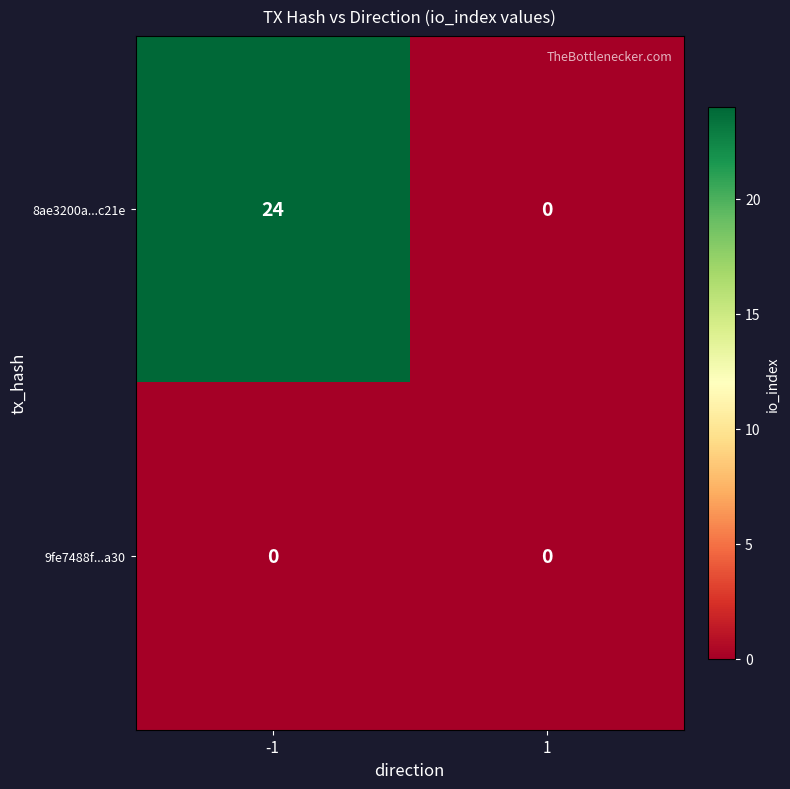

What is the difference between the maximum and minimum values in the 8ae3200a...c21e series?

24